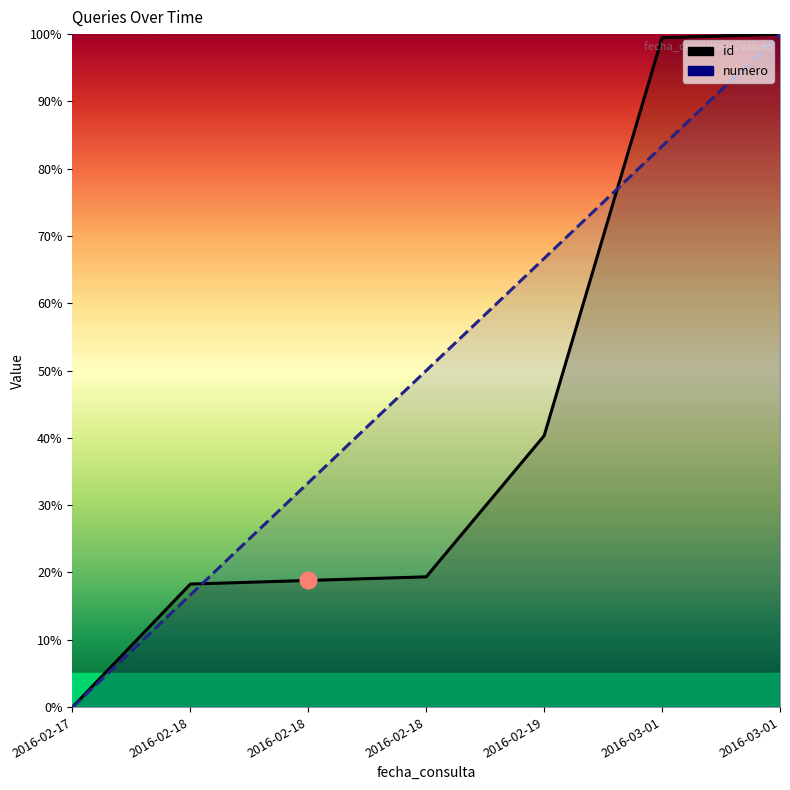

How many data points in id are above 19?

4